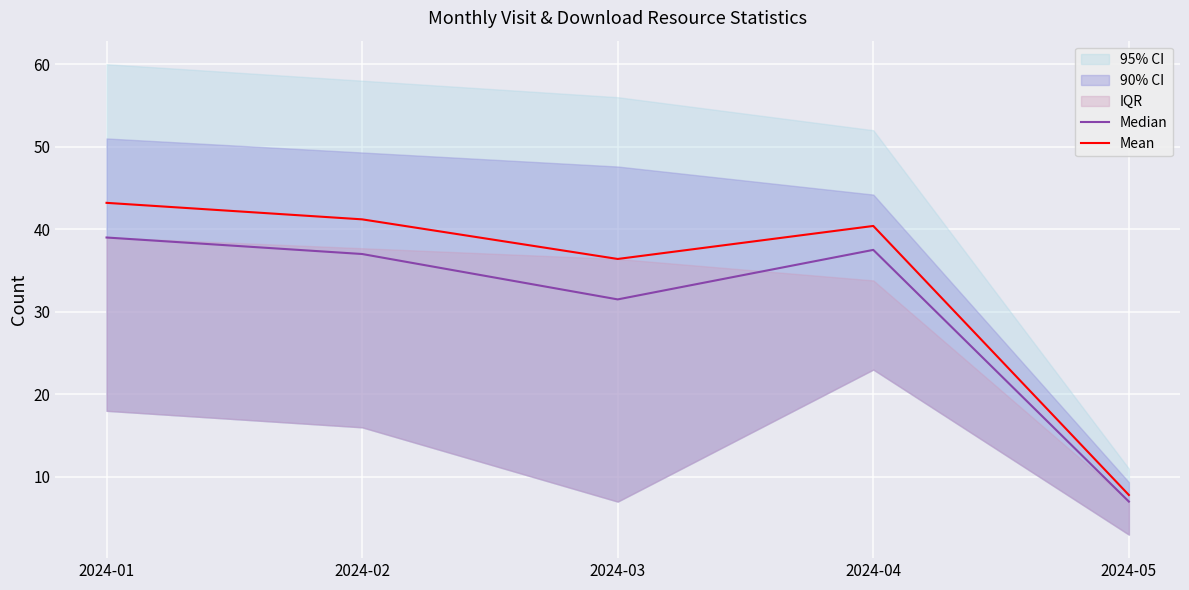

True or false: Mean and Median intersect in this chart.

False